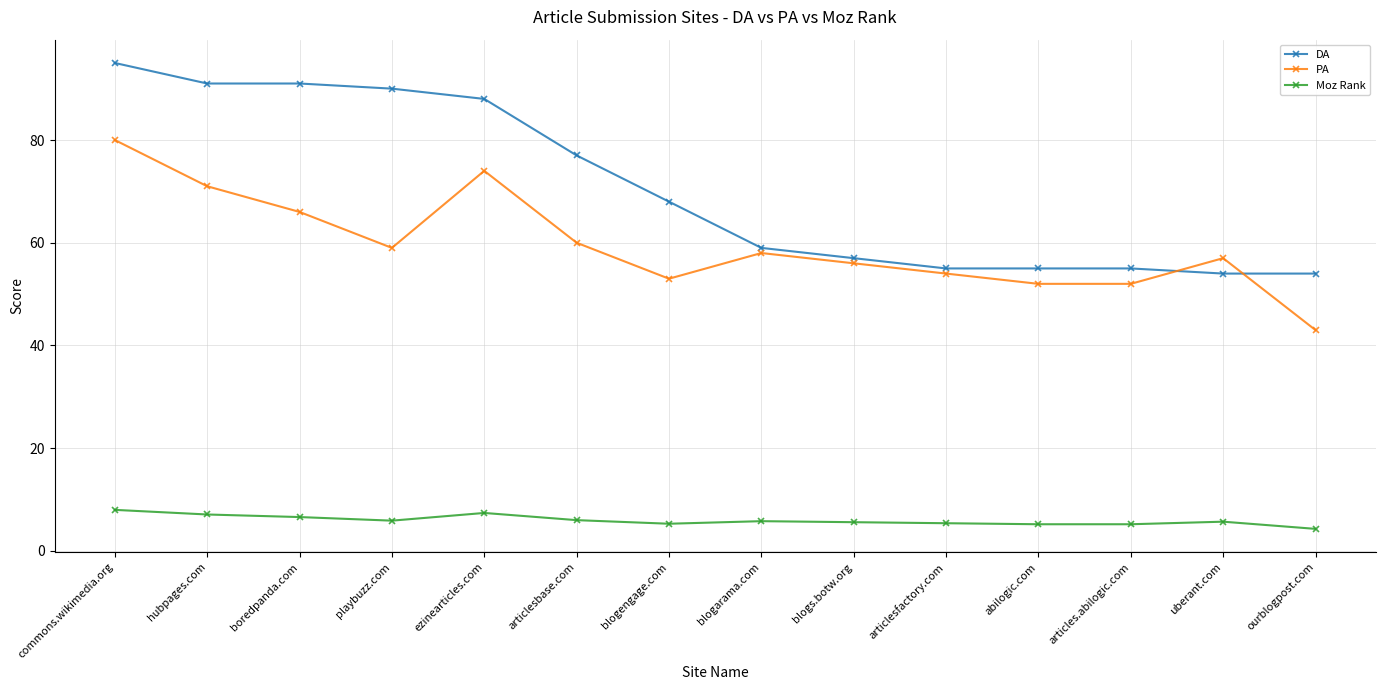

At how many categories does at least one series exceed 84?

5